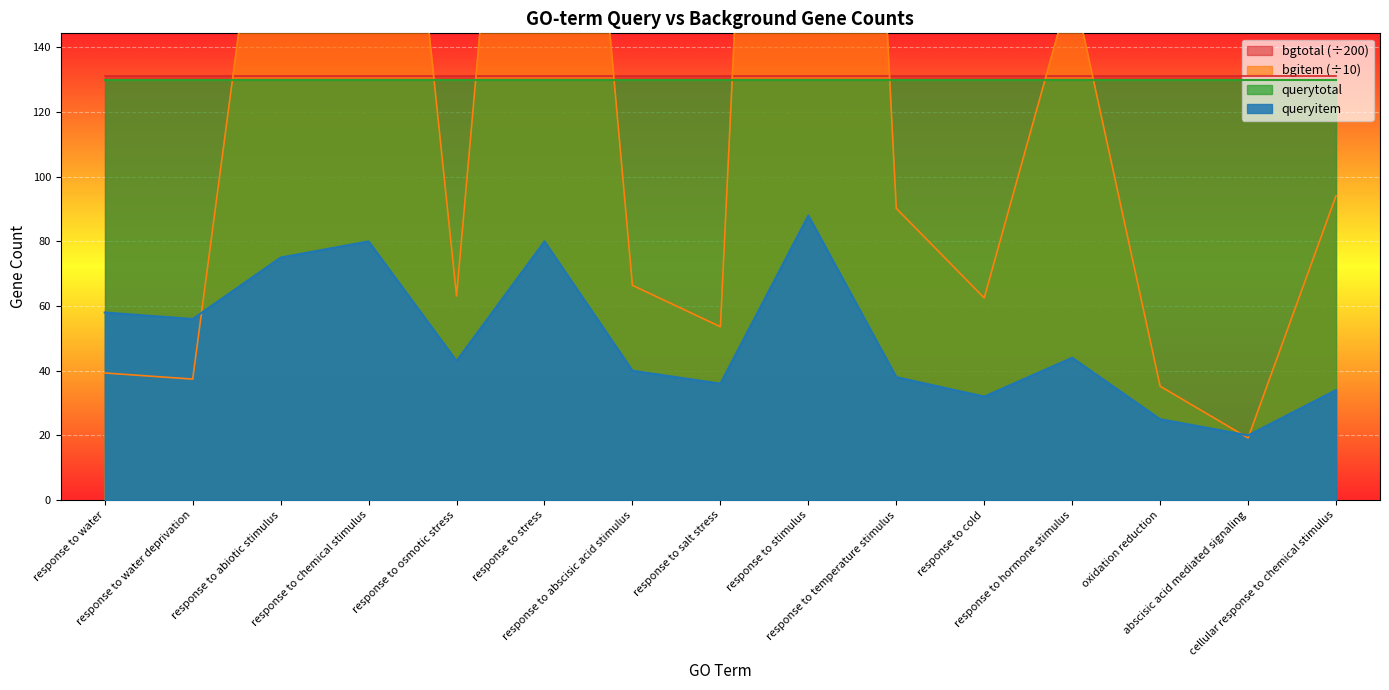

How many data points in queryitem are less than 43?

7